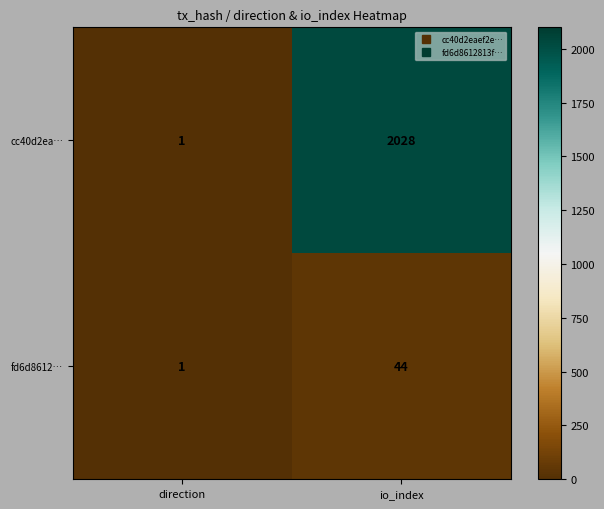

What is the total value across all series at io_index?

2072